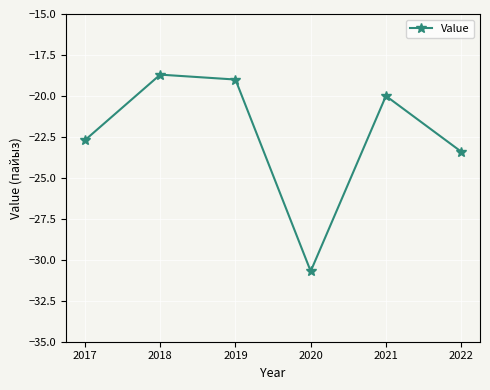

True or false: the data has more than 0 interior local peaks.

True